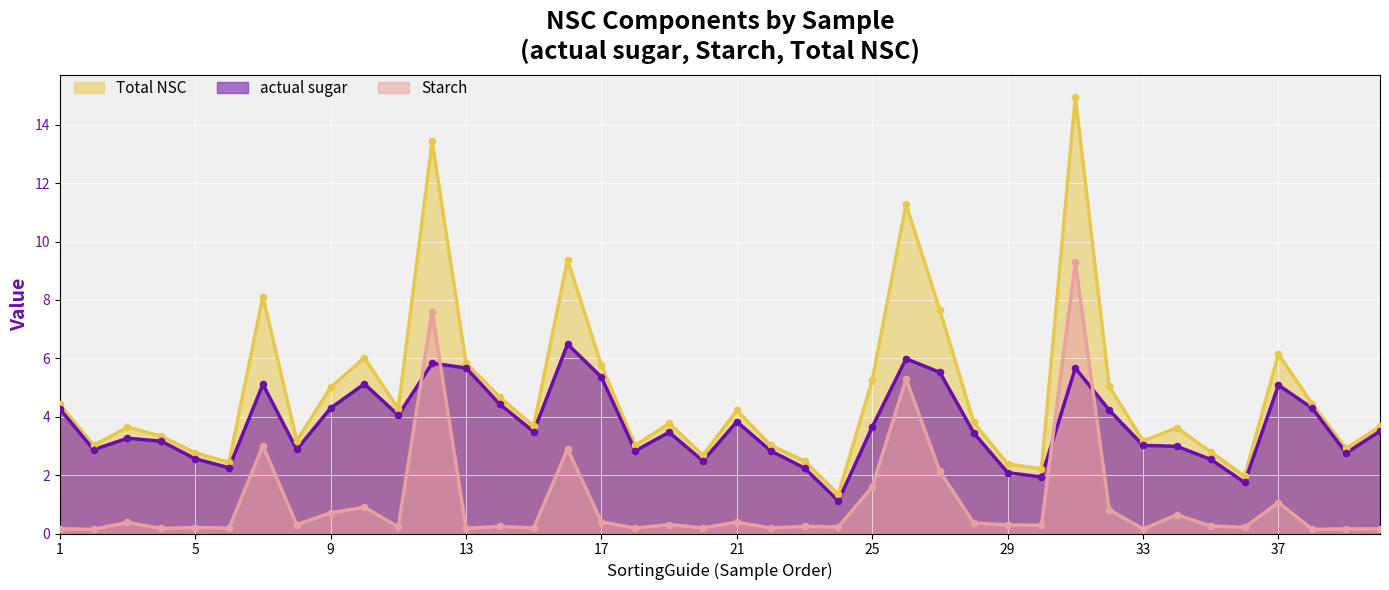

Which series has the largest Y range (max minus min)?

Total NSC